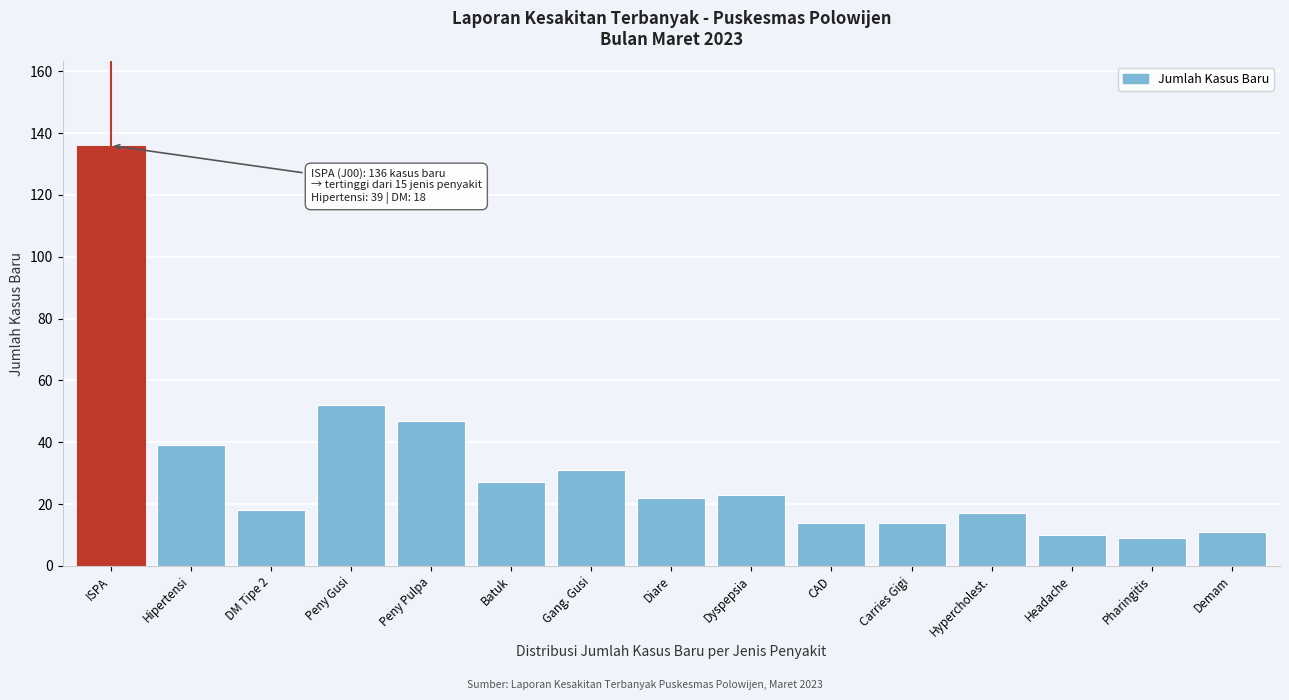

Reading left to right, transcribe all the data shown in this chart.

136	39	18	52	47	27	31	22	23	14	14	17	10	9	11